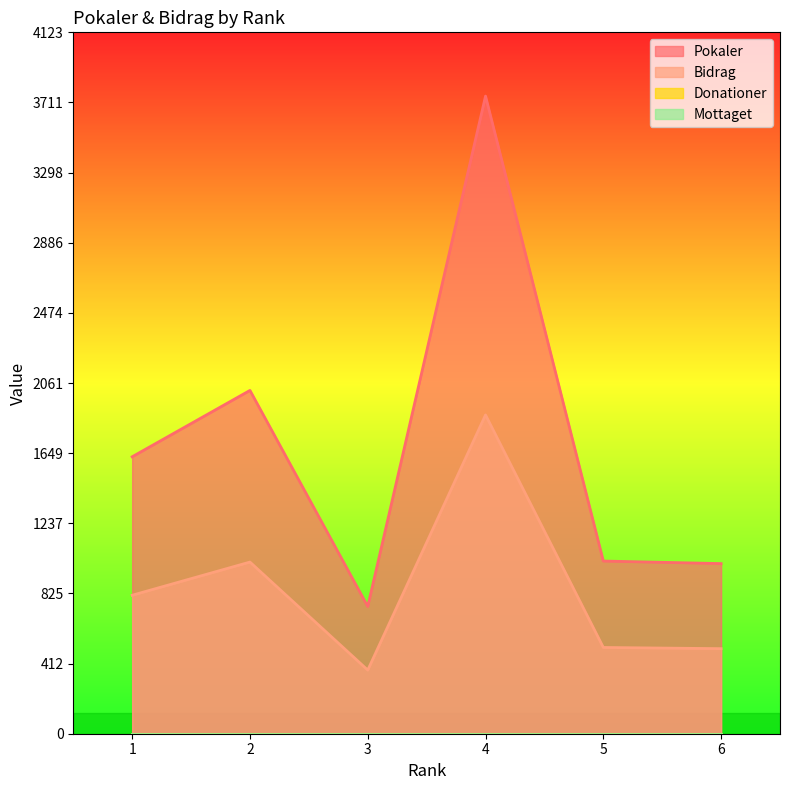

How many lines are shown in the chart?

4